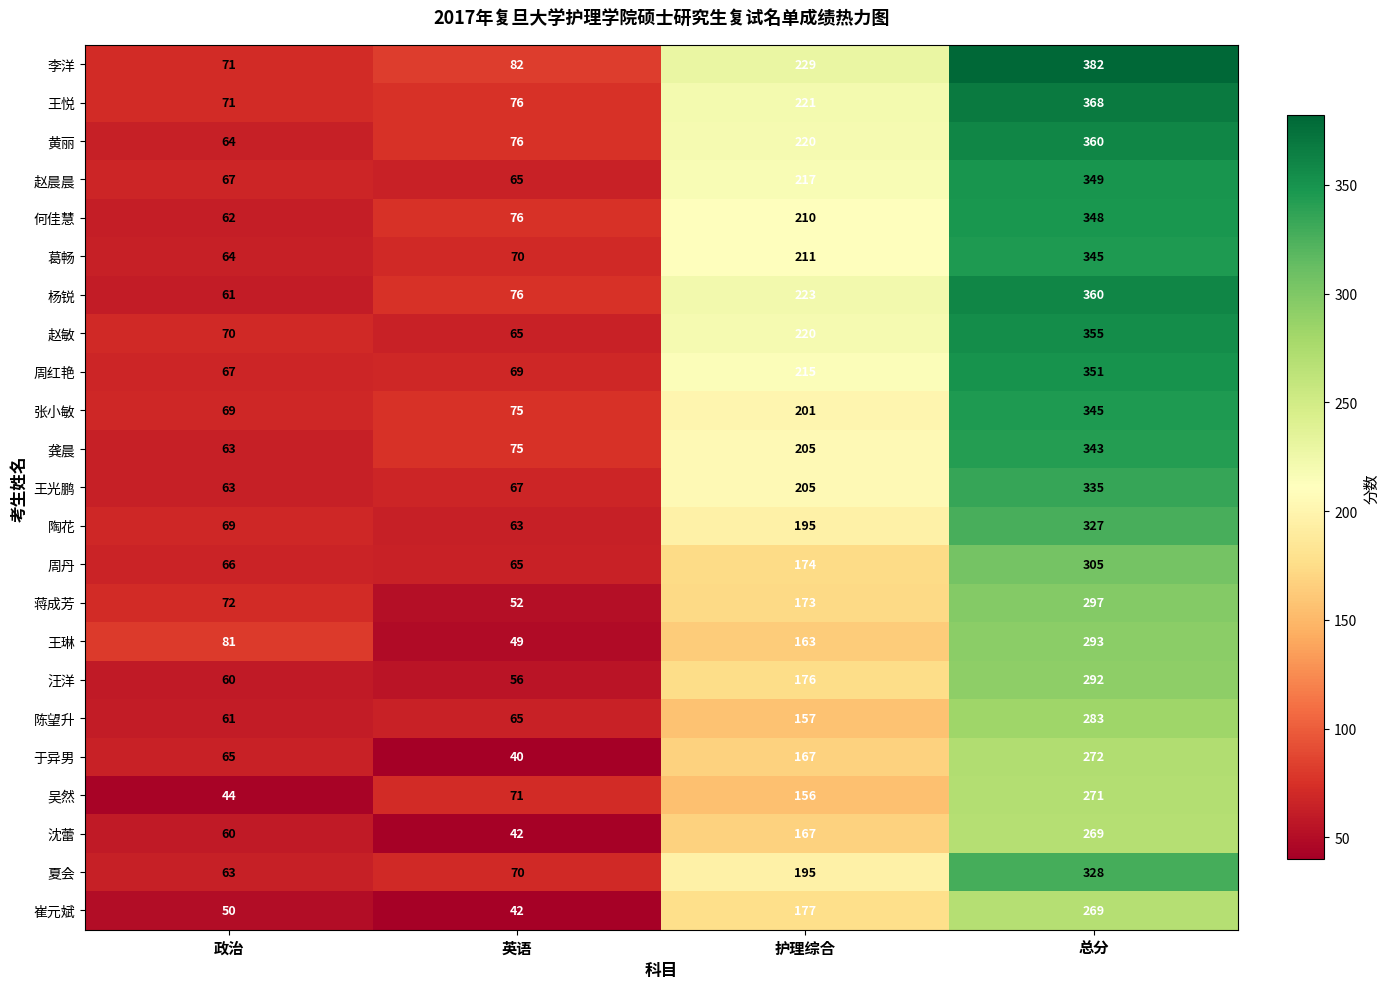

What is the difference between the 陈望升 values at 英语 and 护理综合?

92